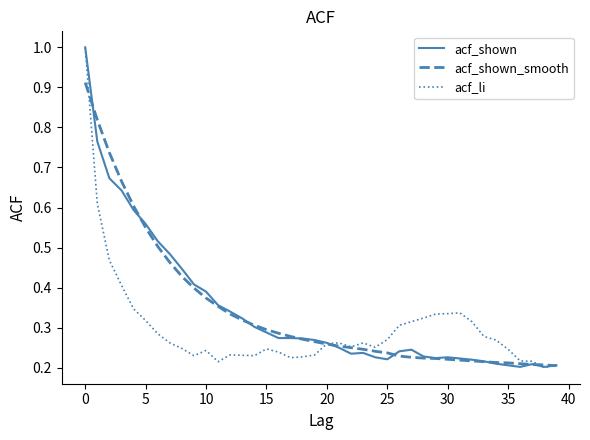

Count the number of categories in the chart.

40